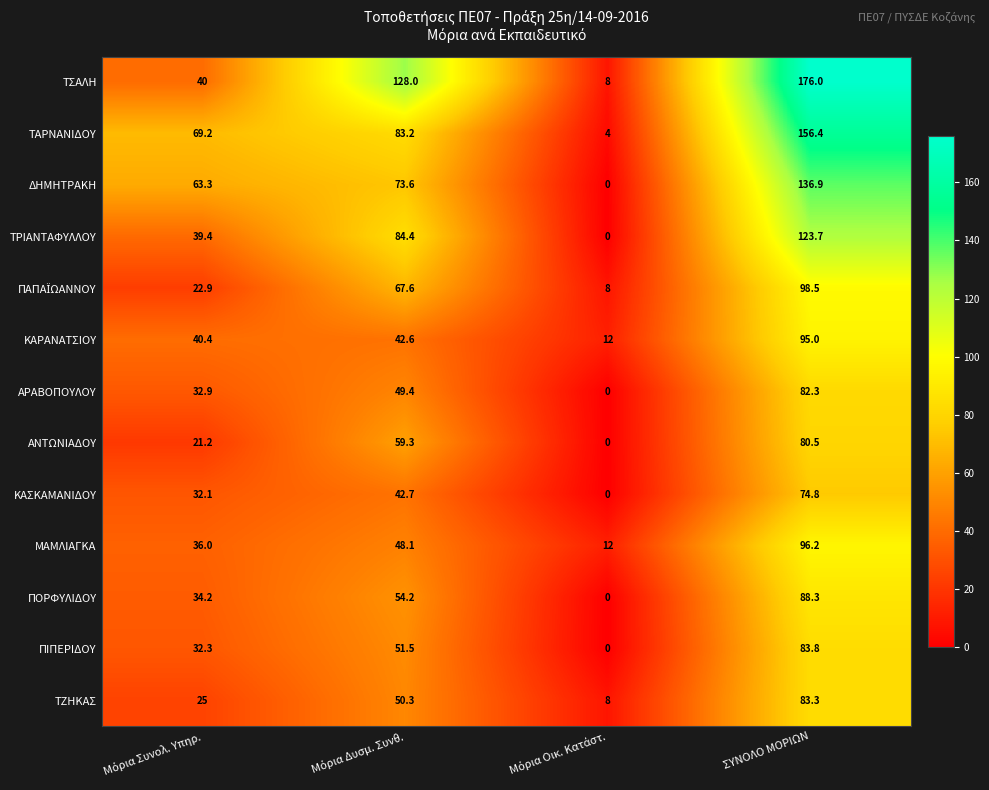

At how many categories does at least one series exceed 172?

1